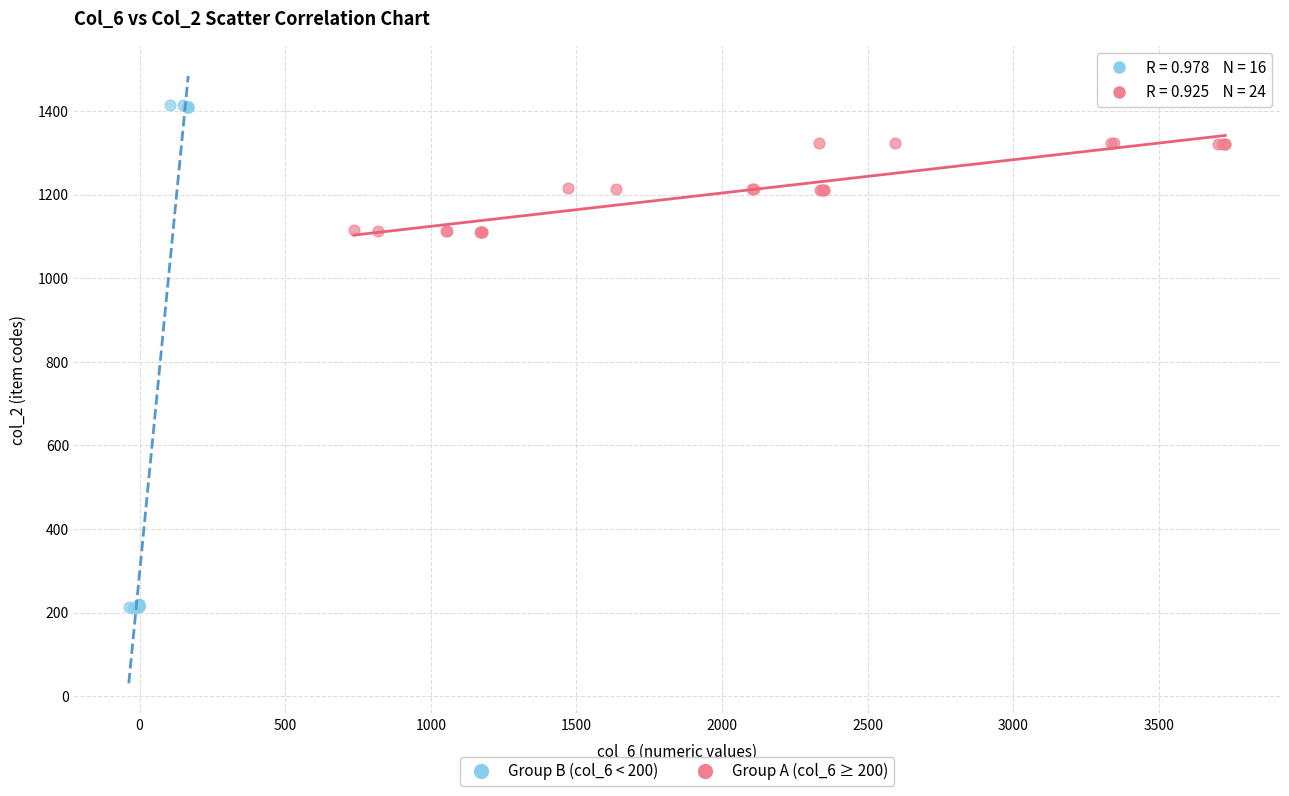

Which series has the widest spread of Y values?

Group B (col_6 < 200)